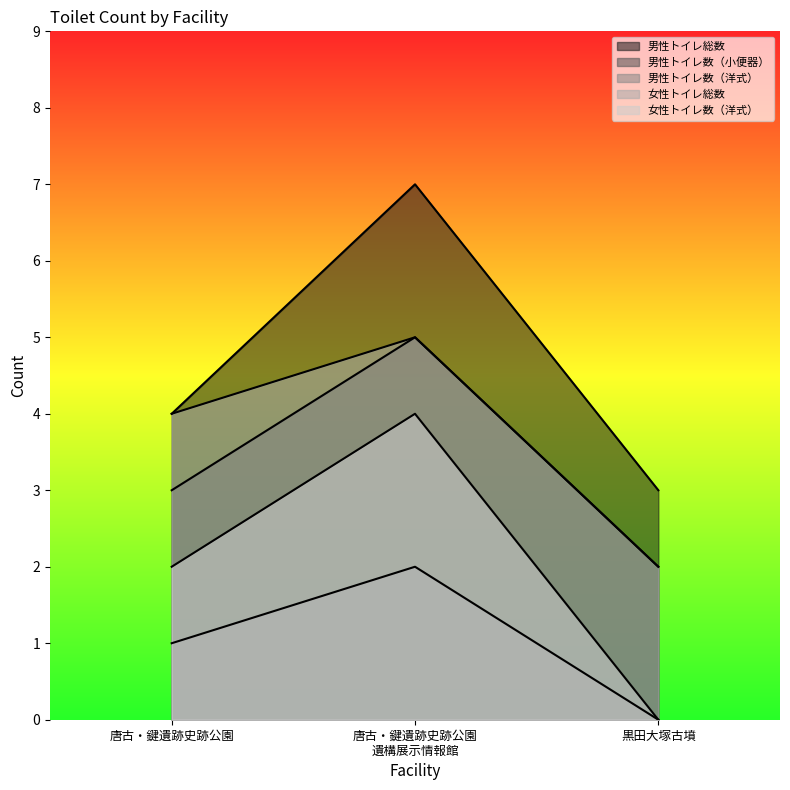

What is the highest value of the 女性トイレ数（洋式） series?

4